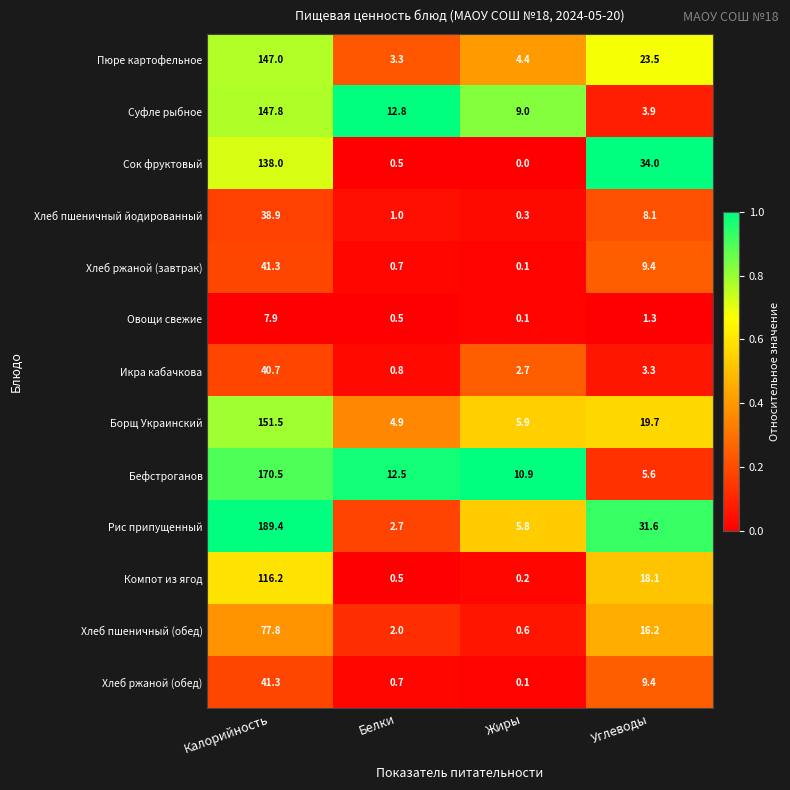

At which label does Овощи свежие reach its peak?

Калорийность